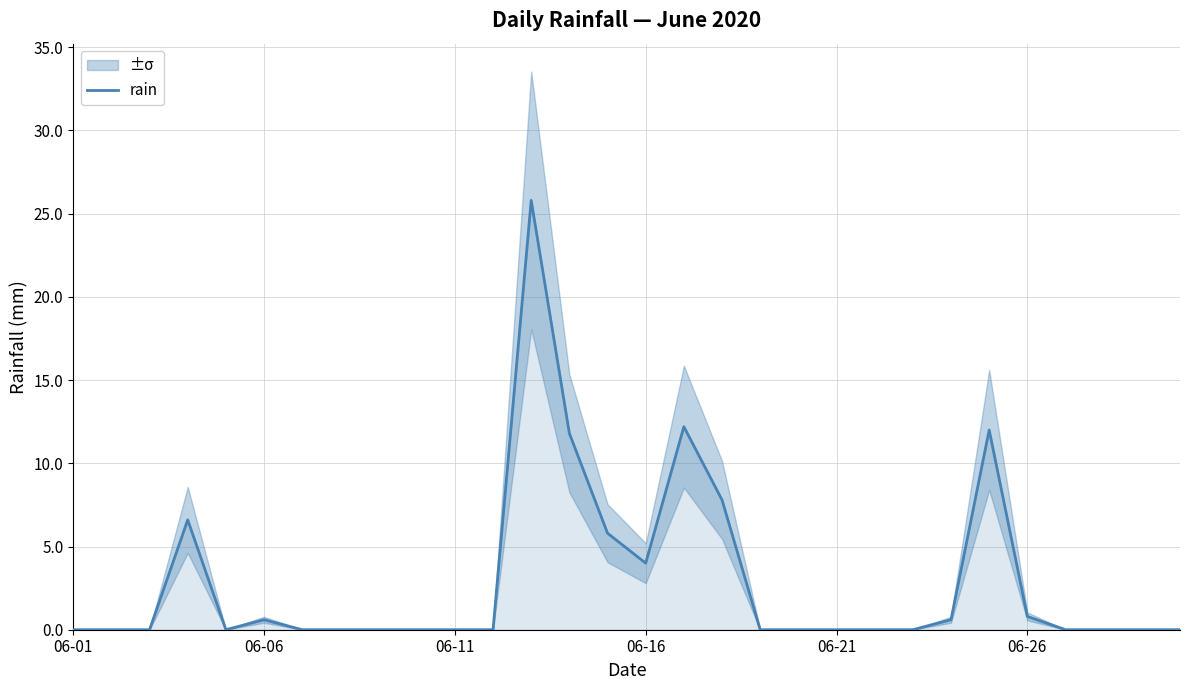

The value of rain at 06-16 is 4.0. True or false?

True